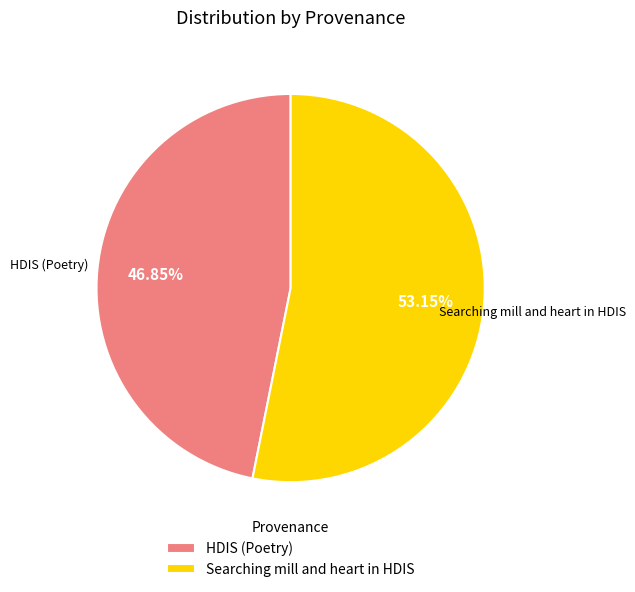

What percentage is the Searching mill and heart in HDIS slice, to the nearest percent?

53%